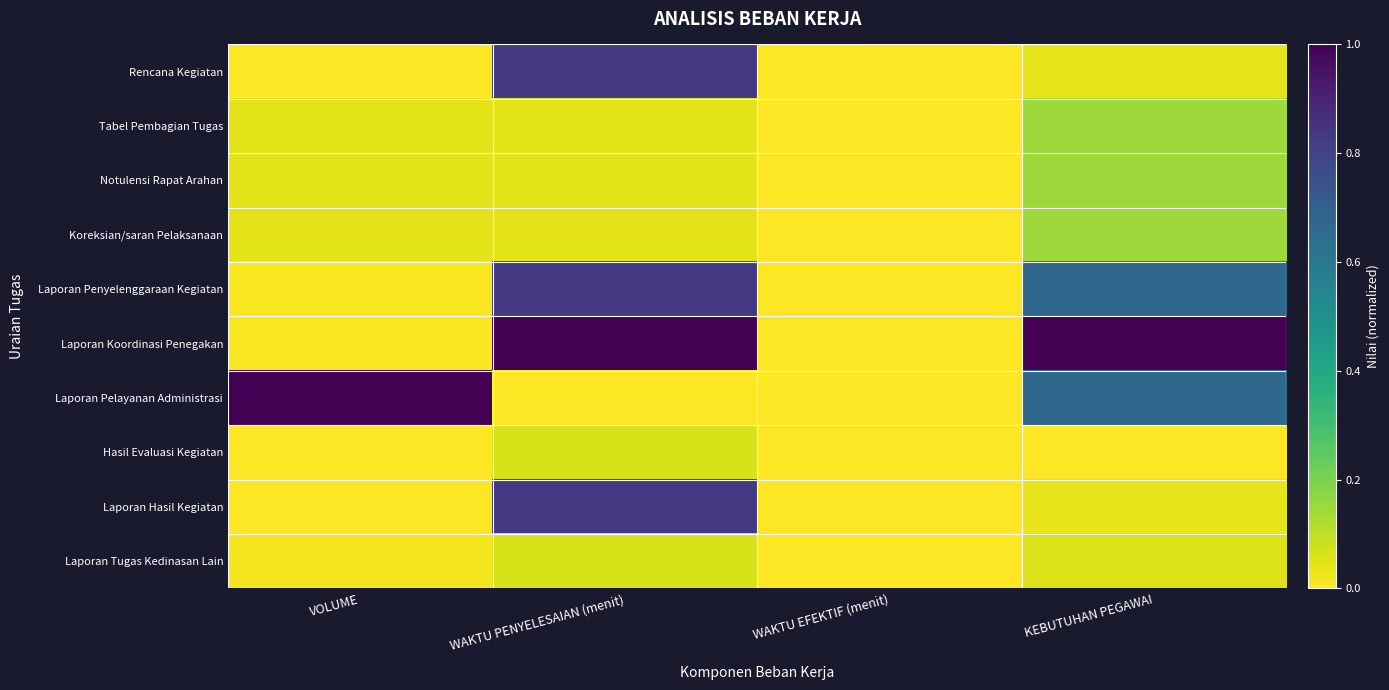

Which series has the largest total across all categories?

Laporan Koordinasi Penegakan